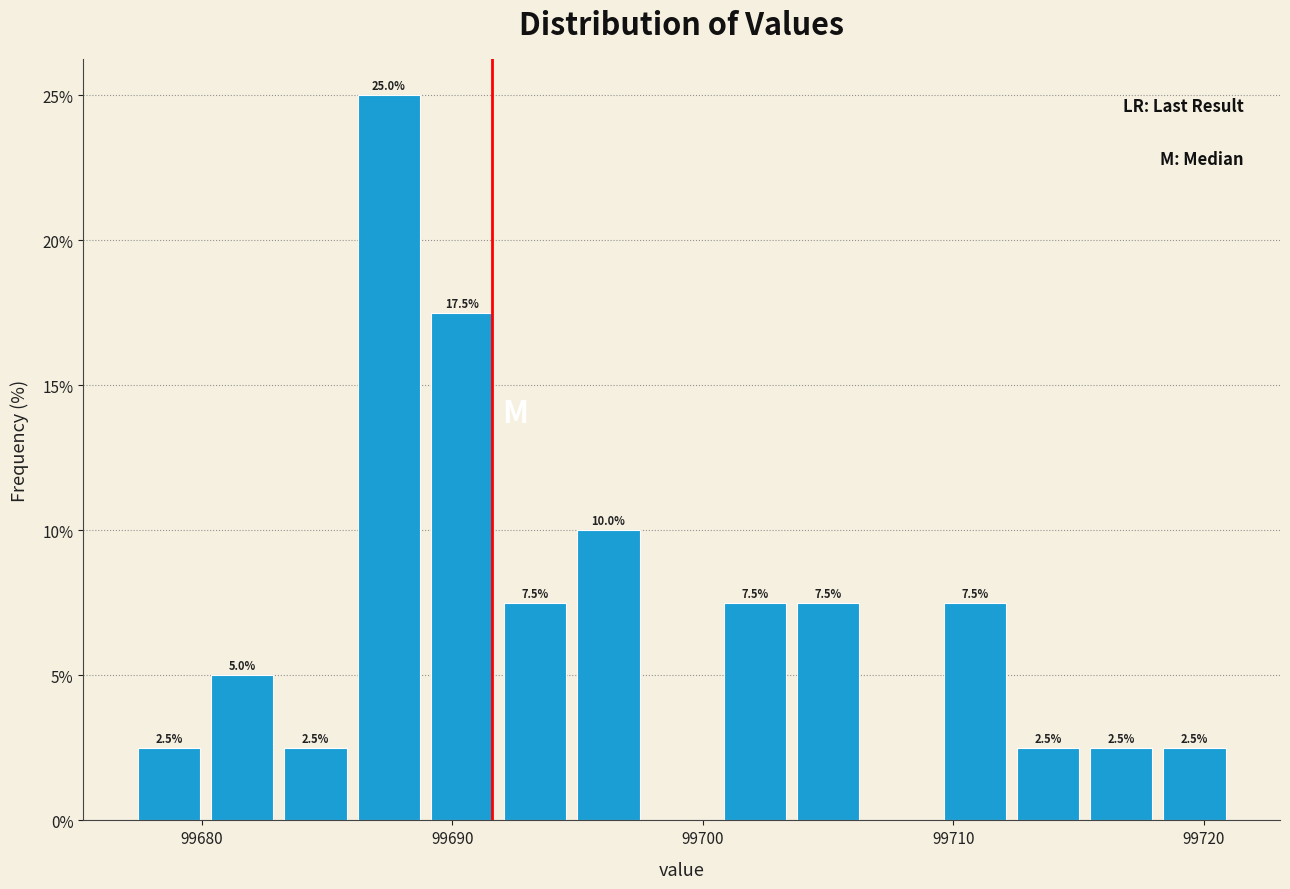

Around what value on the x-axis is the tallest bar? Give the approximate position of its centre, as read against the axis.

99687